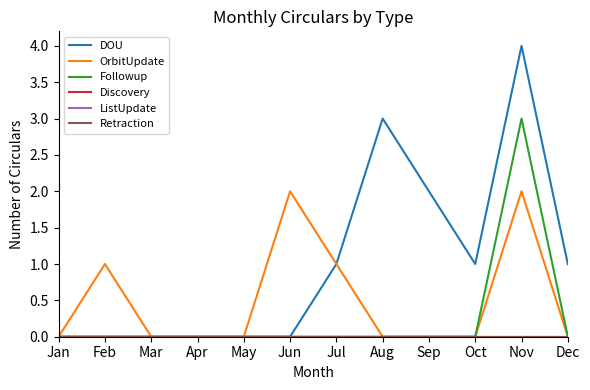

Does the chart display data point markers on the line(s)?

No